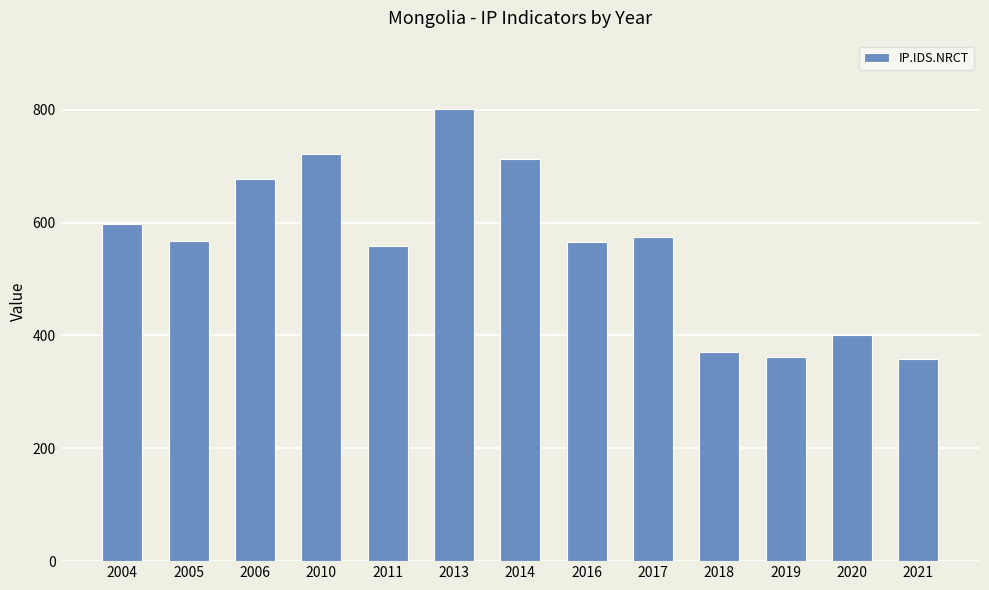

The chart shows a value of 358 at 2021. True or false?

True